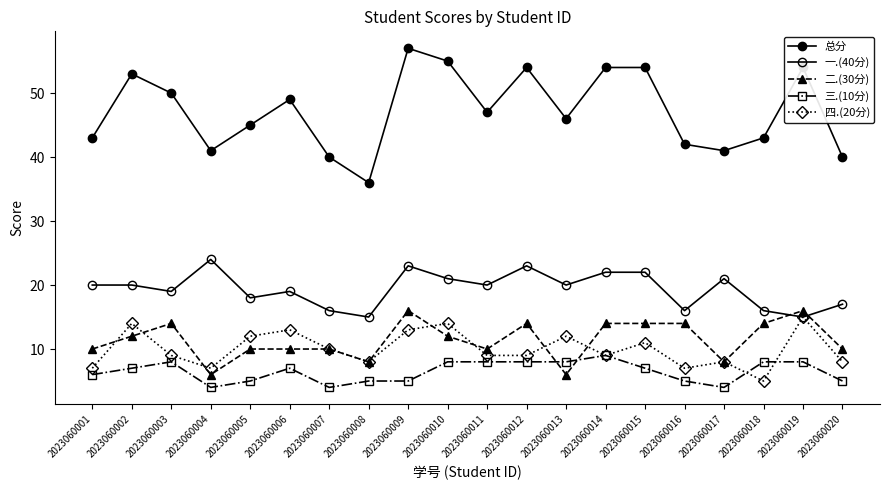

How many lines are shown in the chart?

5